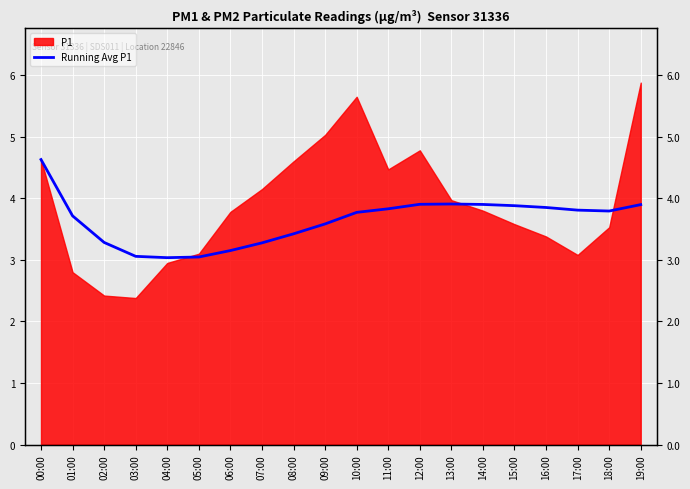

The chart shows a value of 3.4 at 08:00. True or false?

True